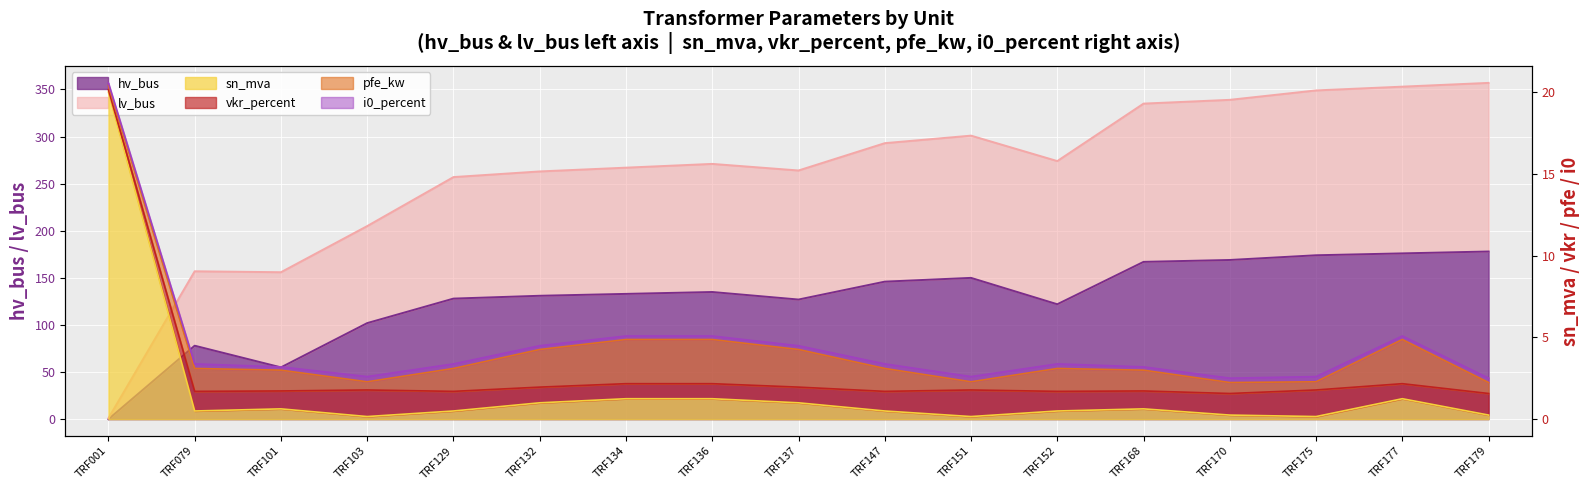

Is it true that hv_bus equals 0.0 at TRF001?

True